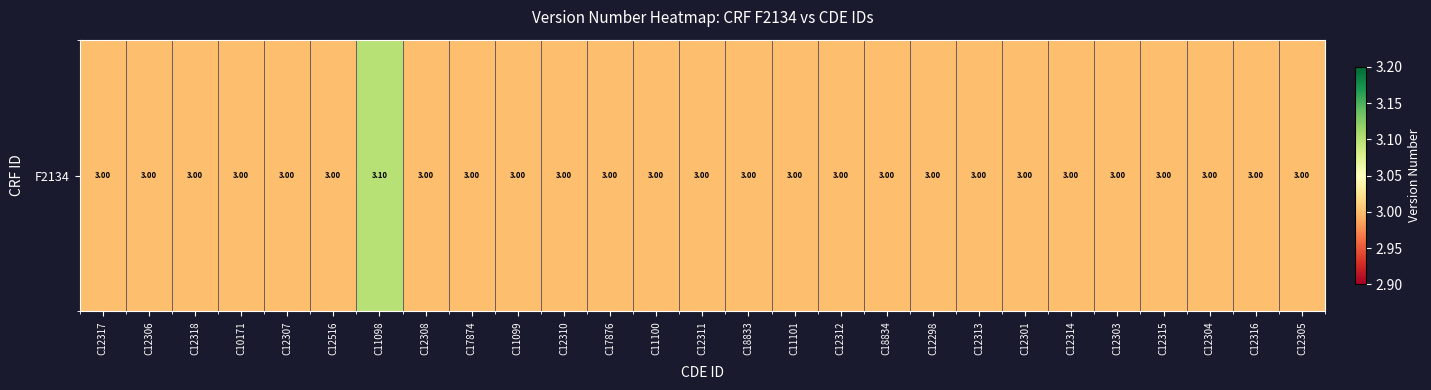

Rank the categories by value from lowest to highest.

C12317, C12306, C12318, C10171, C12307, C12516, C12308, C17874, C11099, C12310, C17876, C11100, C12311, C18833, C11101, C12312, C18834, C12298, C12313, C12301, C12314, C12303, C12315, C12304, C12316, C12305, C11098